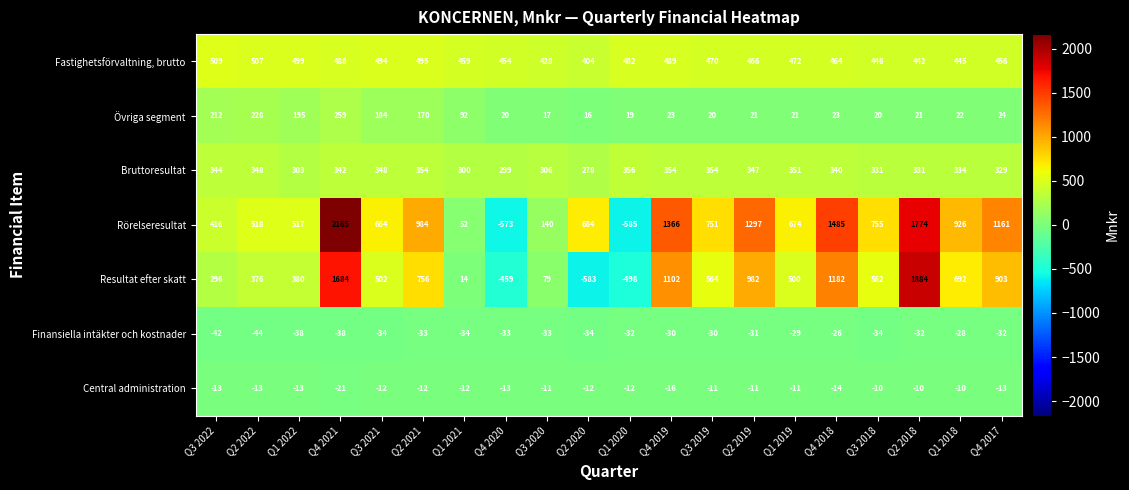

Where does the Övriga segment series first go above 23?

Q3 2022